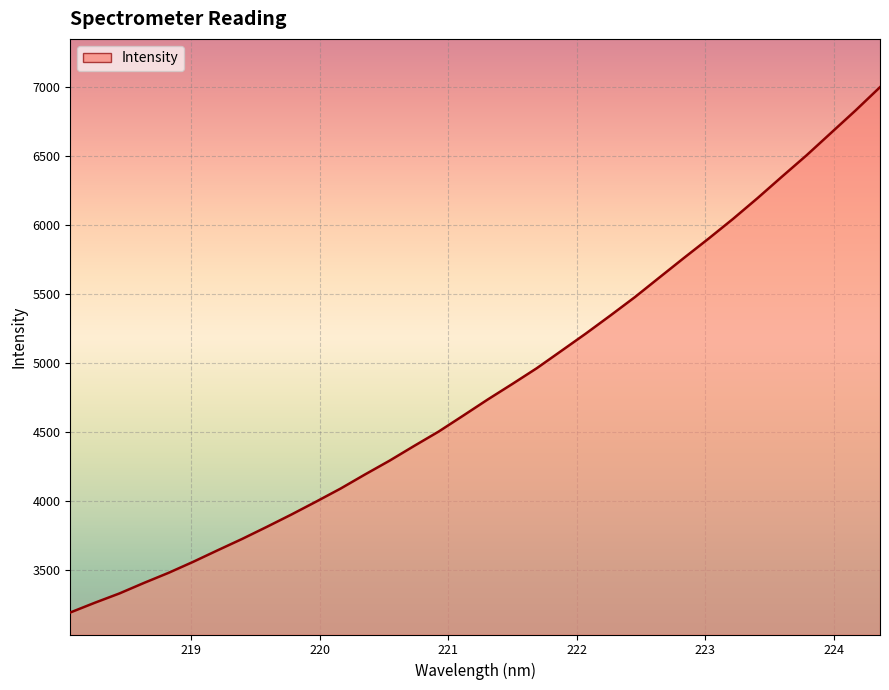

What is the difference between the maximum and minimum values?

3808.7